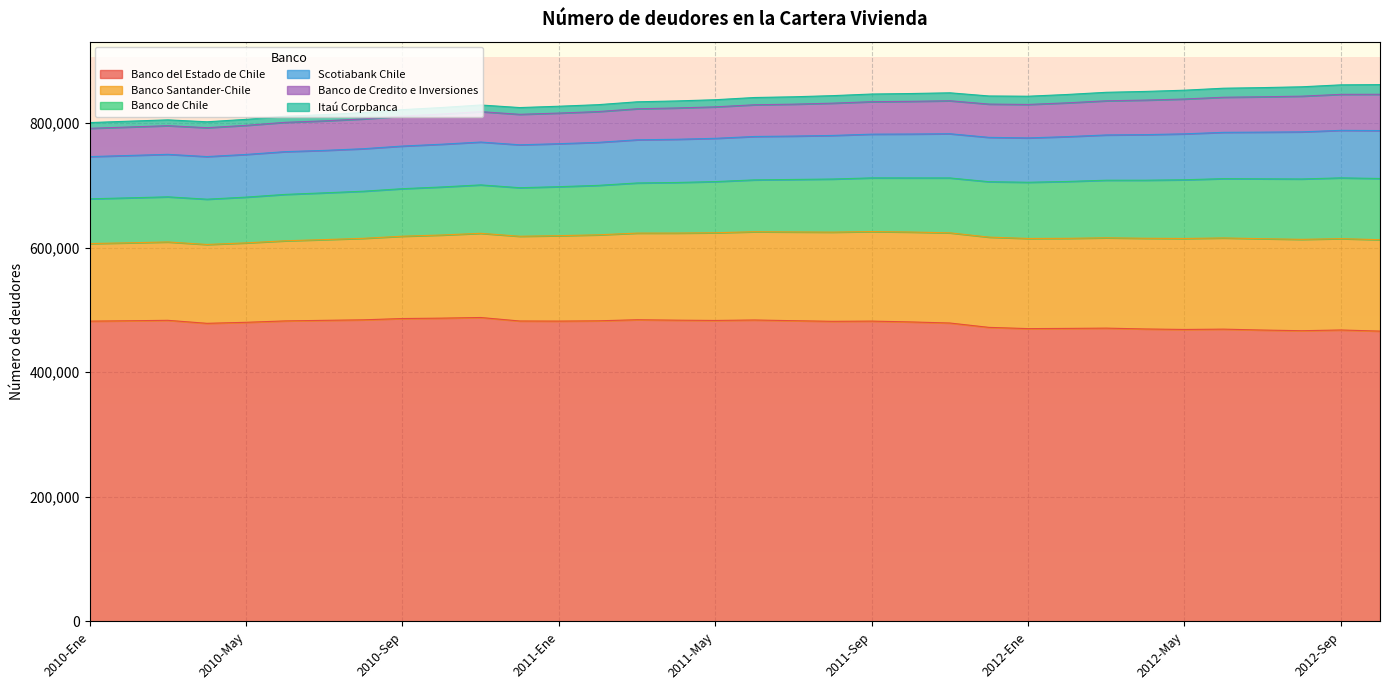

Count the number of data series in this chart.

6